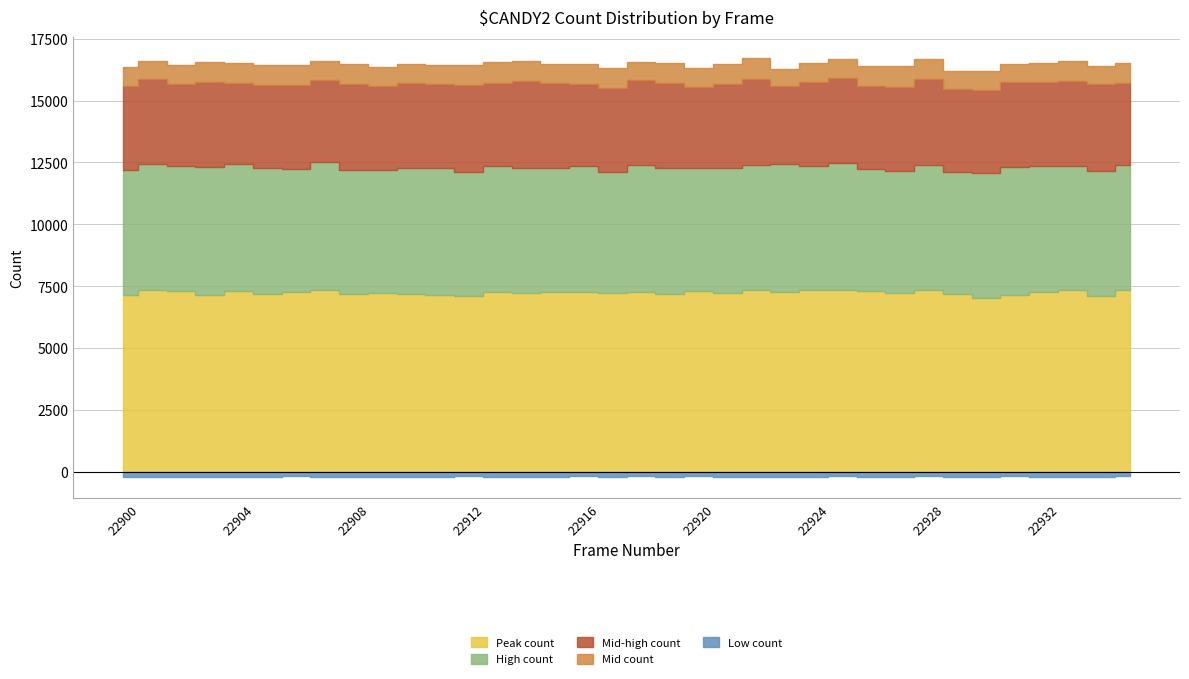

Is it true that Mid-high count equals 2189 at 22932?

False